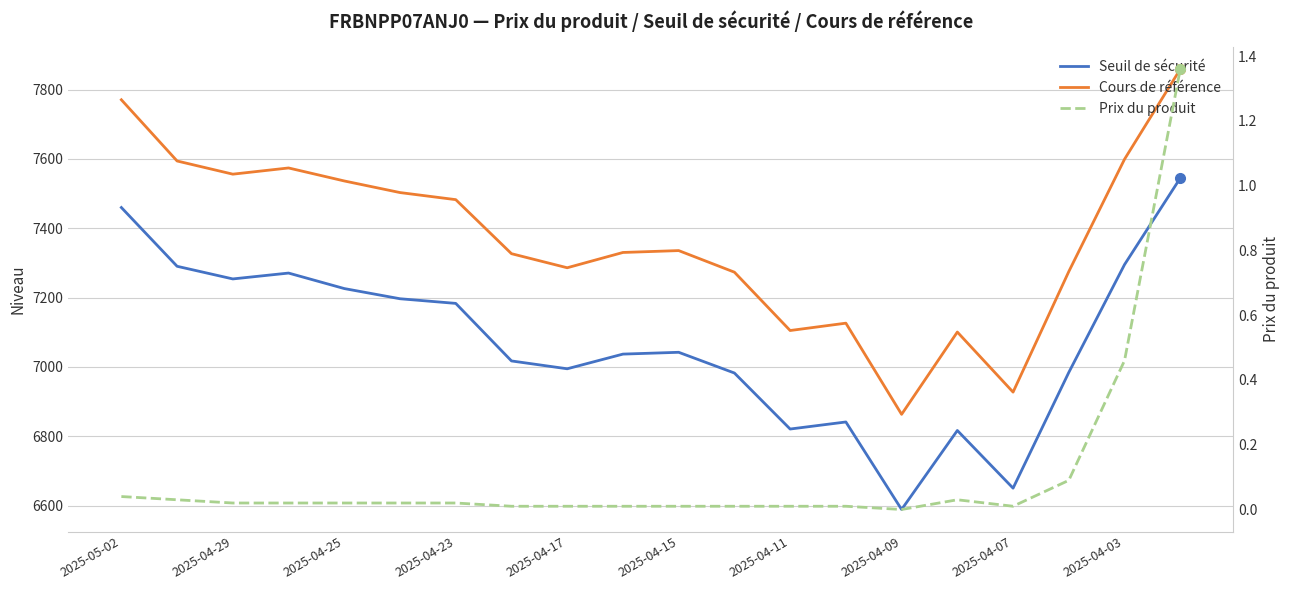

At which label is Cours de référence closest to 7360?

2025-04-15